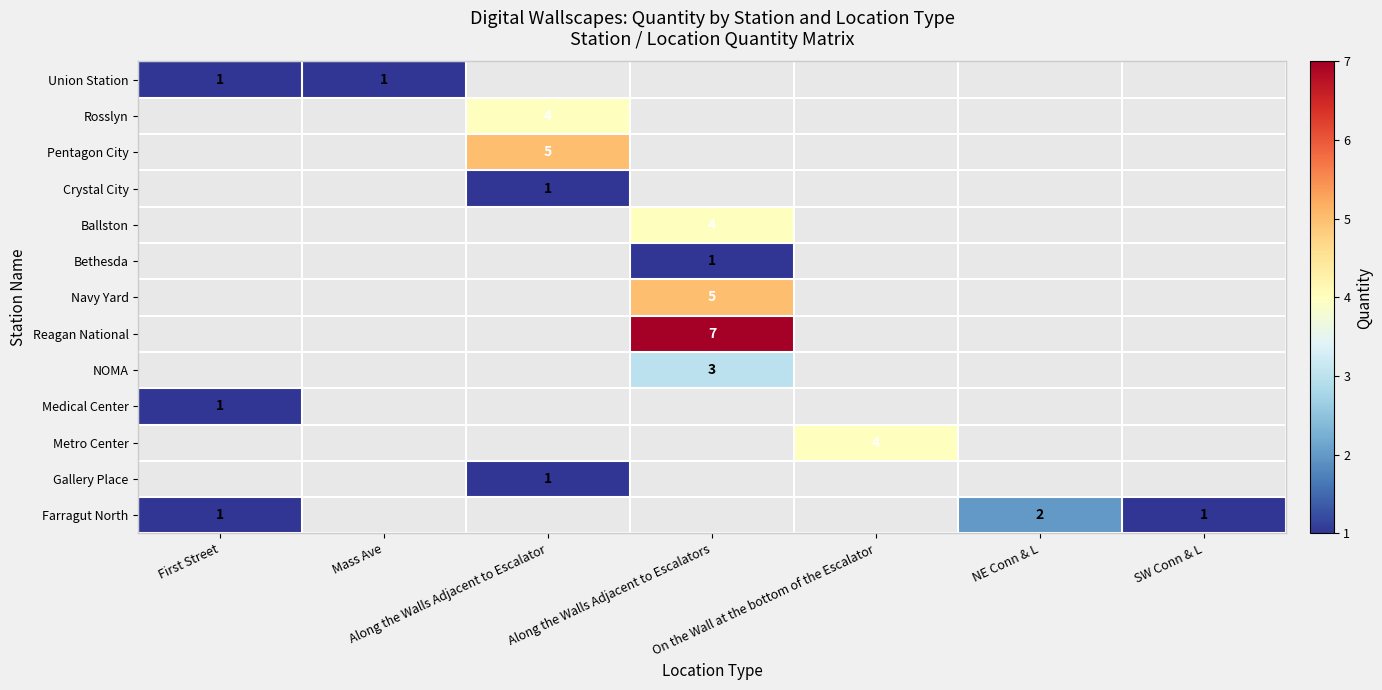

True or false: Ballston has a value of 4 at Along the Walls Adjacent to Escalators.

True